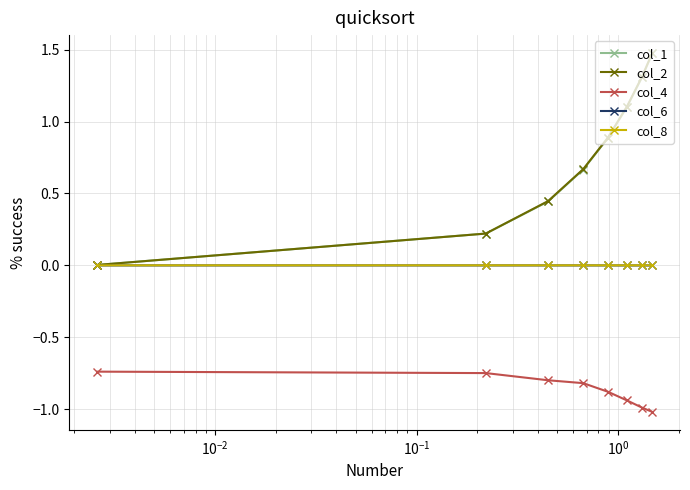

What is the smallest value displayed?

-1.0